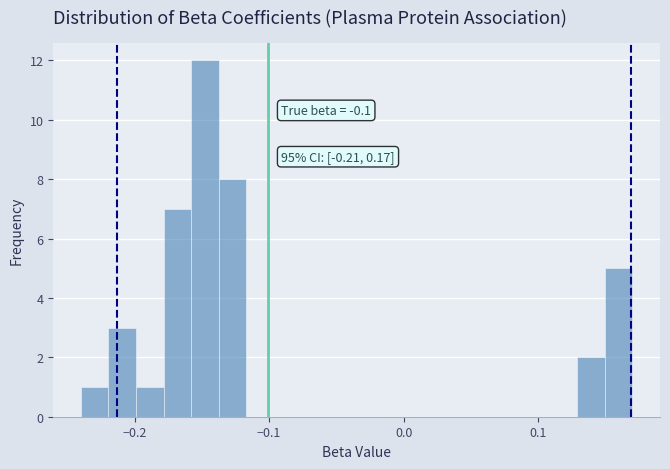

Around what value on the x-axis is the tallest bar? Give the approximate position of its centre, as read against the axis.

-0.15